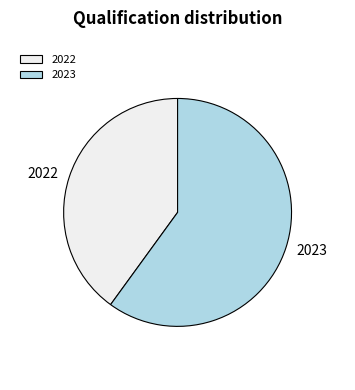

Which category has the biggest portion of the pie?

2023